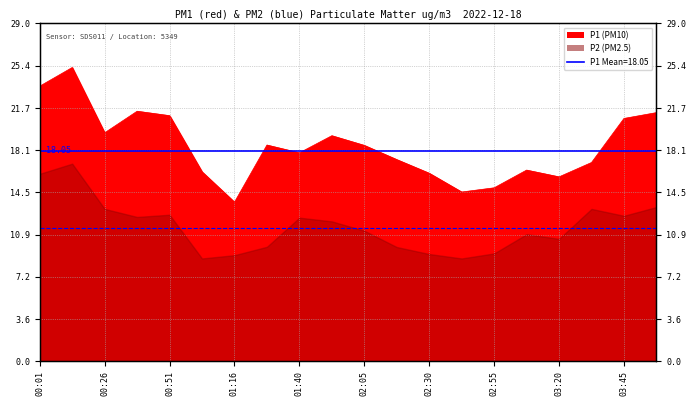

True or false: P1 Mean has a value of 18.1 at 00:01.

True